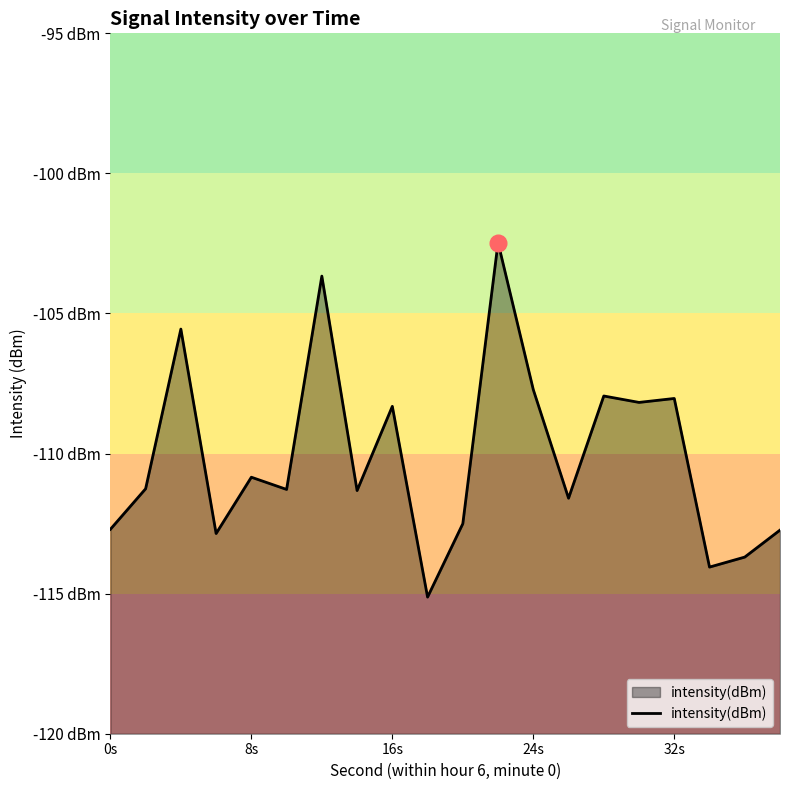

What is the difference between the maximum and second lowest values?

11.6